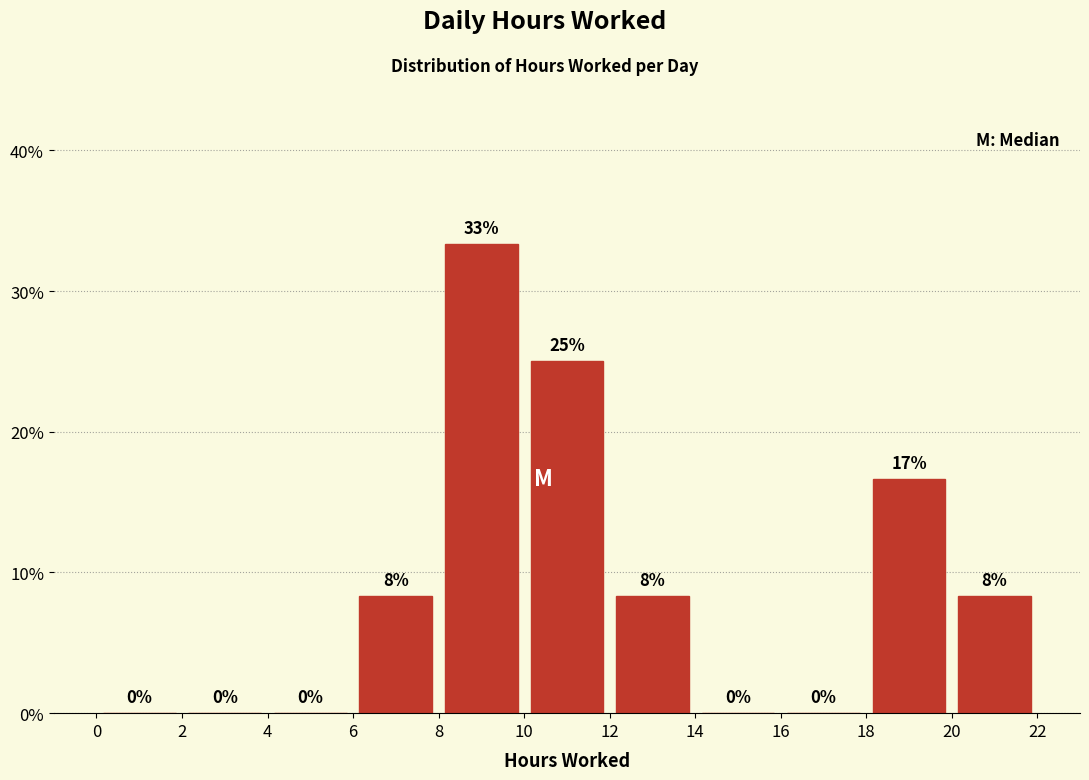

Which range on the x-axis has the tallest bar?

8 to 10